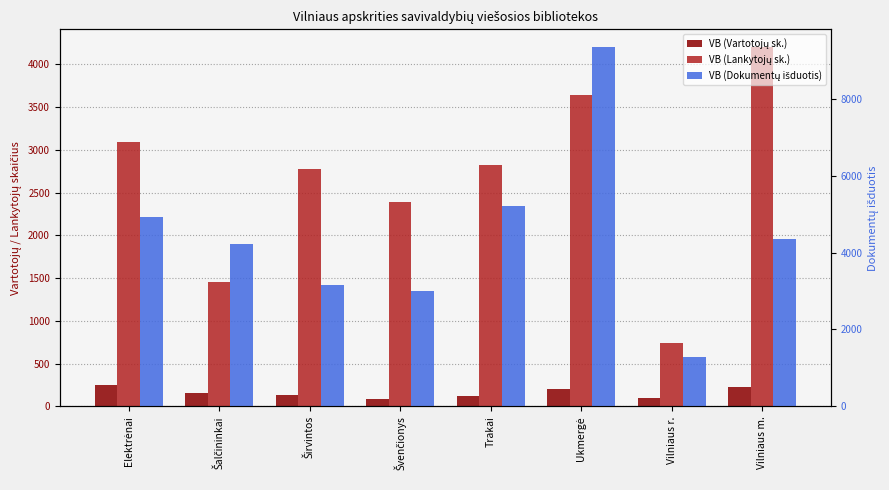

What is the label of the 8th bar from the left?

Vilniaus m.